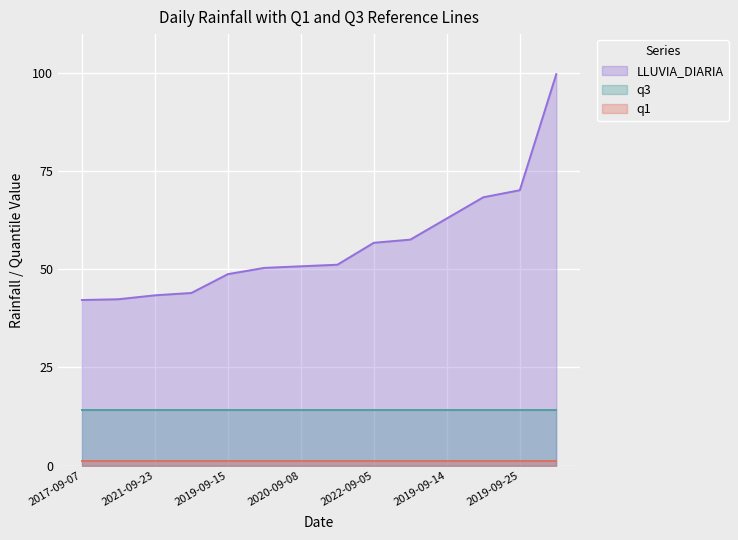

The q1 series shows 1.2 at 2017-09-07. True or false?

True